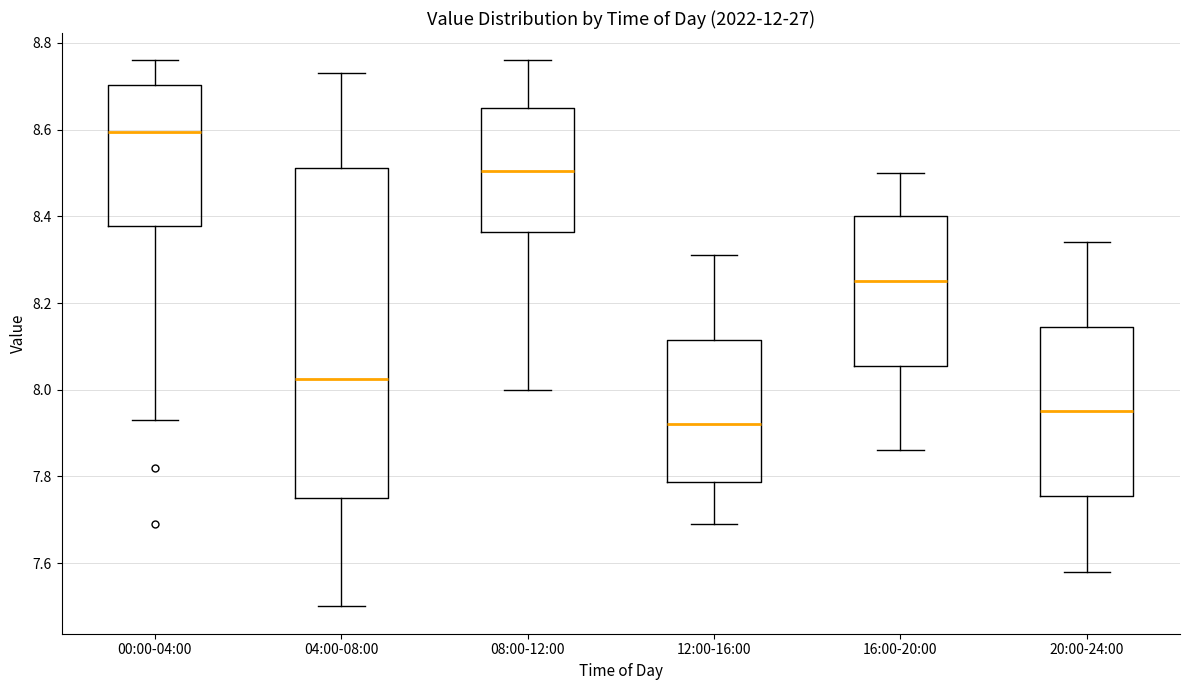

Which box's median line is the highest?

00:00-04:00